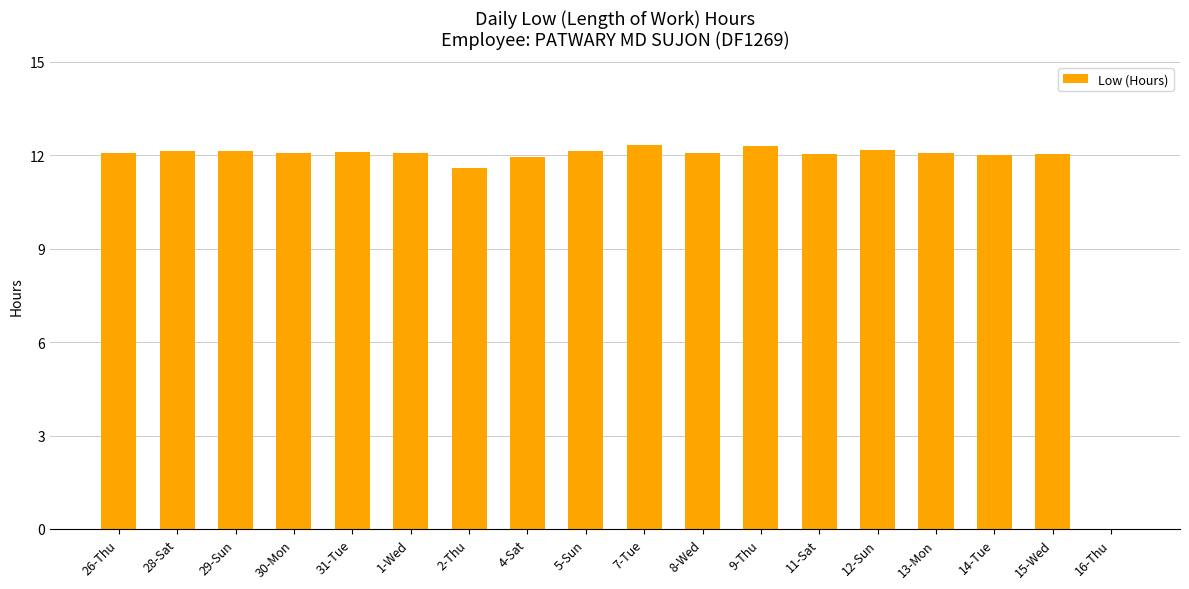

Approximately how many times larger is the value at 8-Wed compared to 15-Wed?

1.0